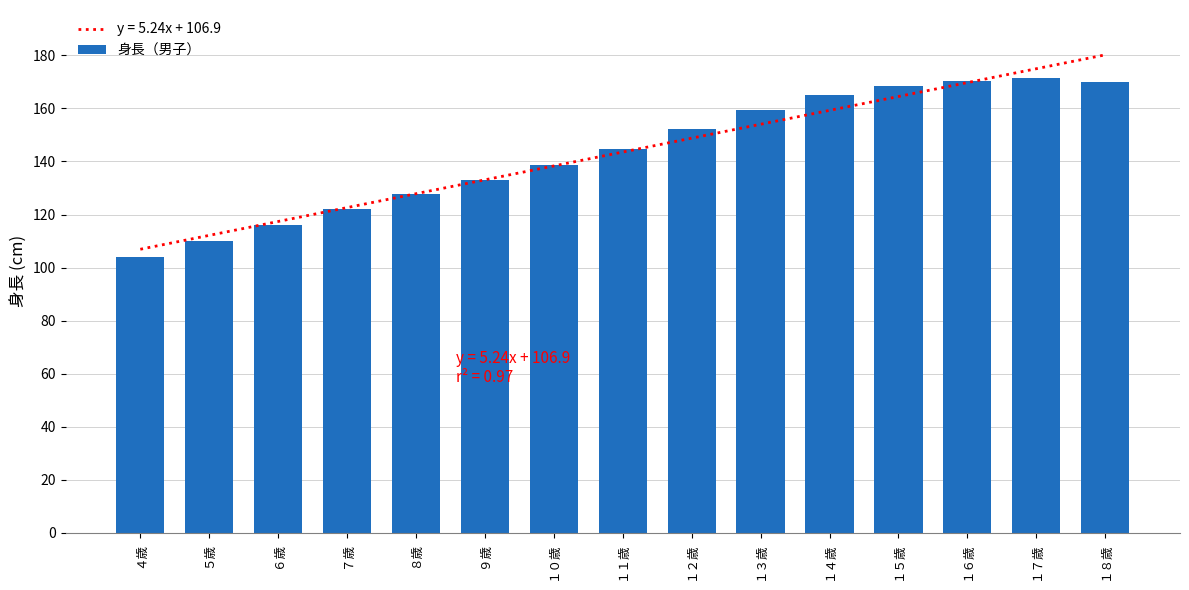

What is the approximate value at １７歳?

171.4